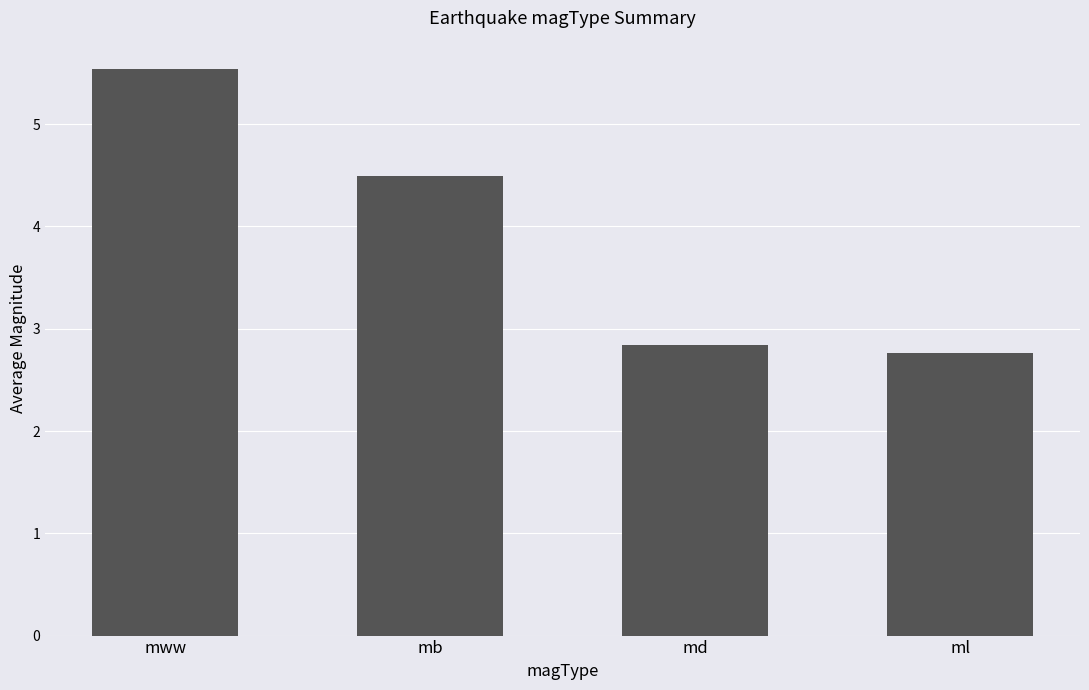

Reading left to right, list all the values displayed in this chart.

mww=5.5	mb=4.5	md=2.8	ml=2.8